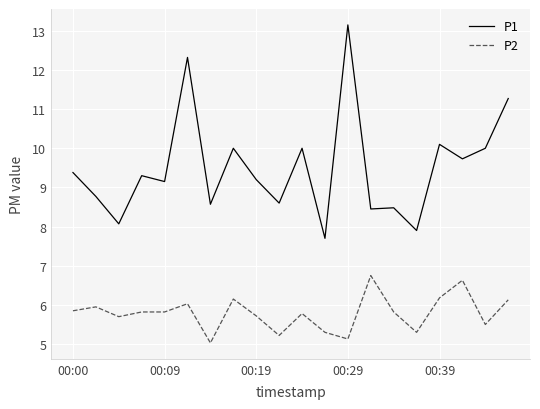

Rank the series by their maximum value, from lowest to highest.

P2, P1